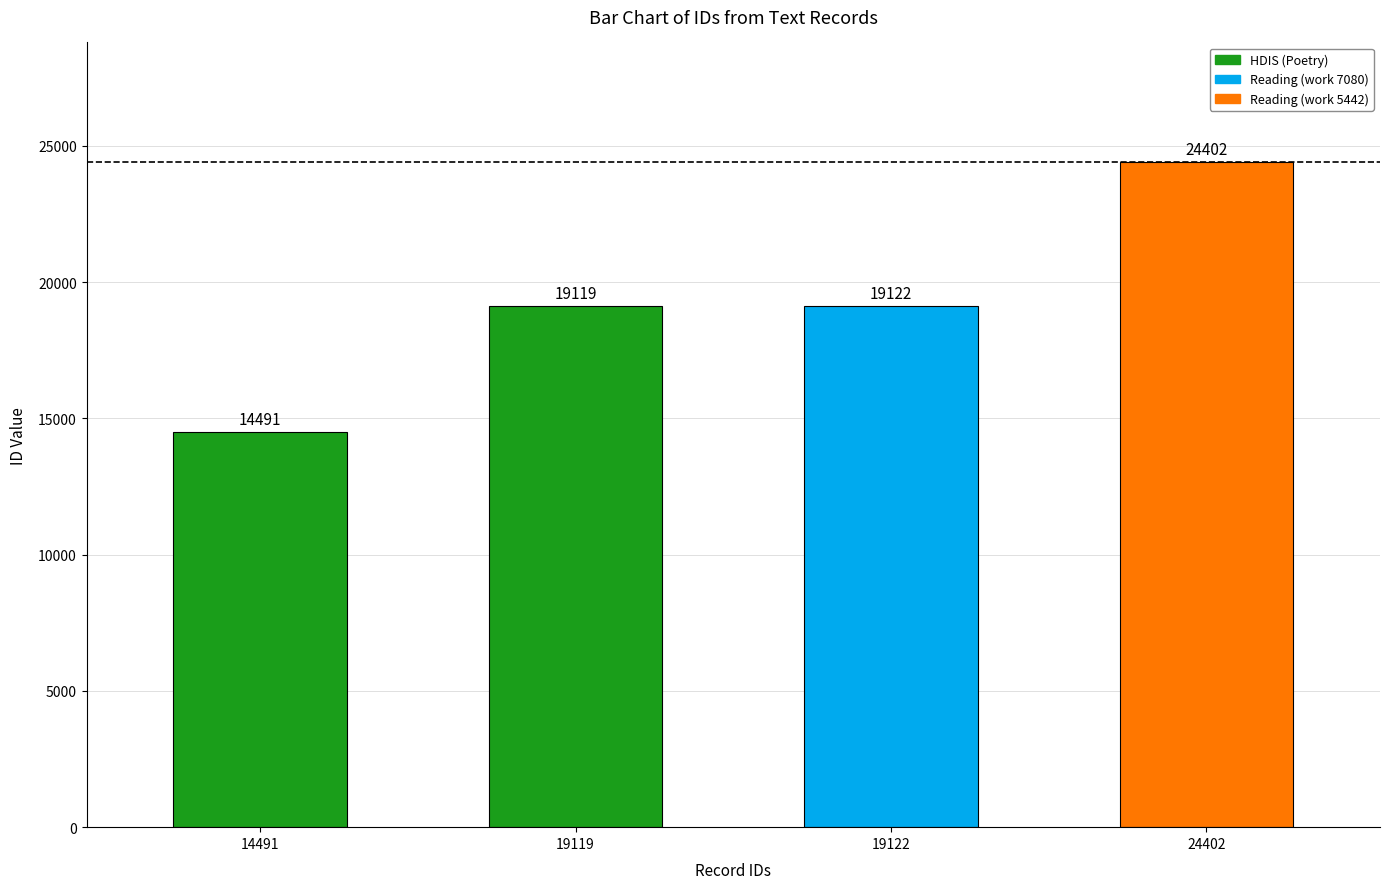

List the labels in order of value, smallest first.

14491, 19119, 19122, 24402